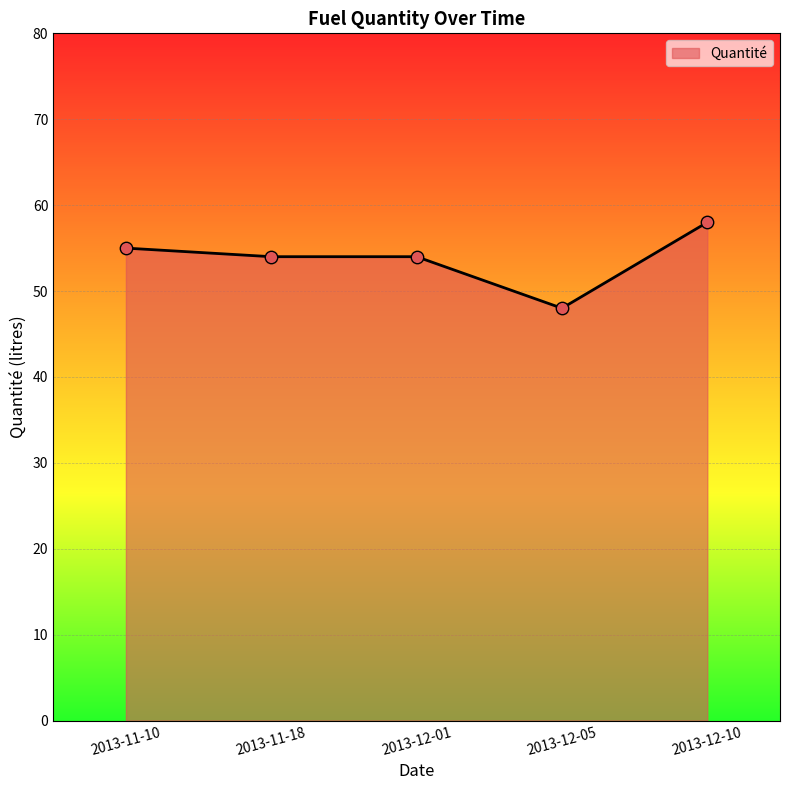

What is the ratio of the value at 2013-12-05 to the value at 2013-11-18?

0.9